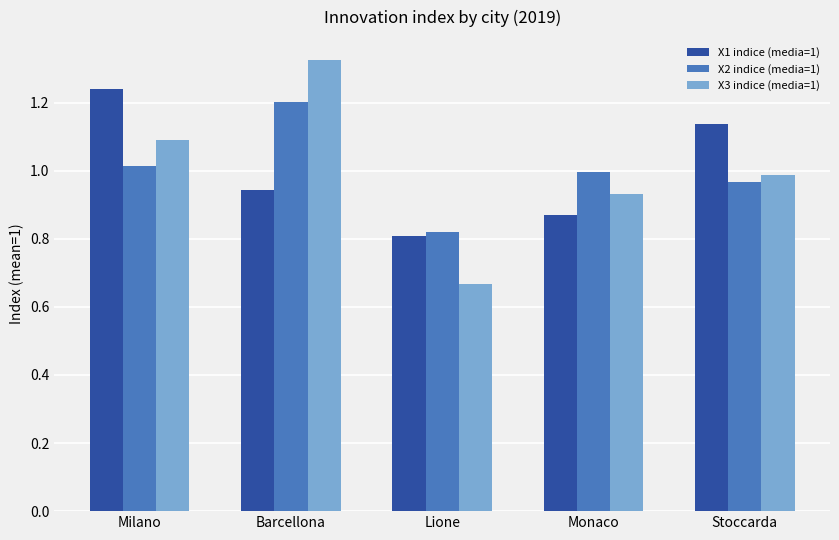

At which category is the sum across all series the highest?

Barcellona